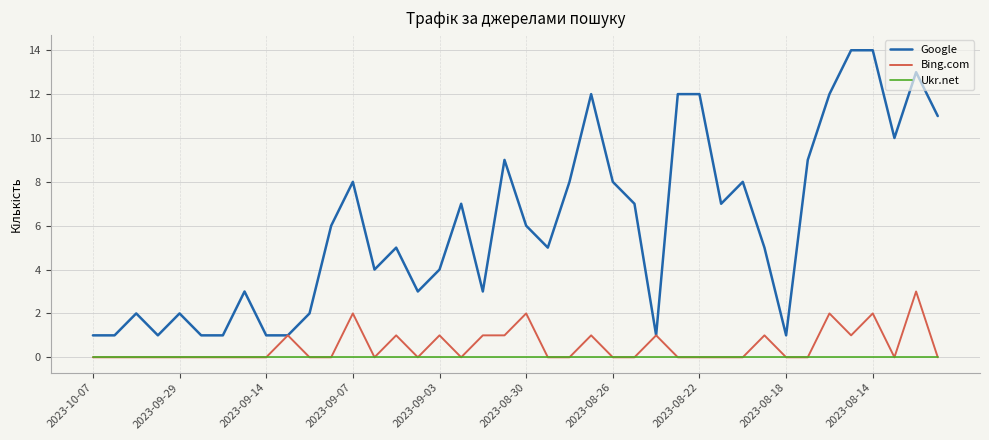

True or false: Google and Ukr.net intersect in this chart.

False